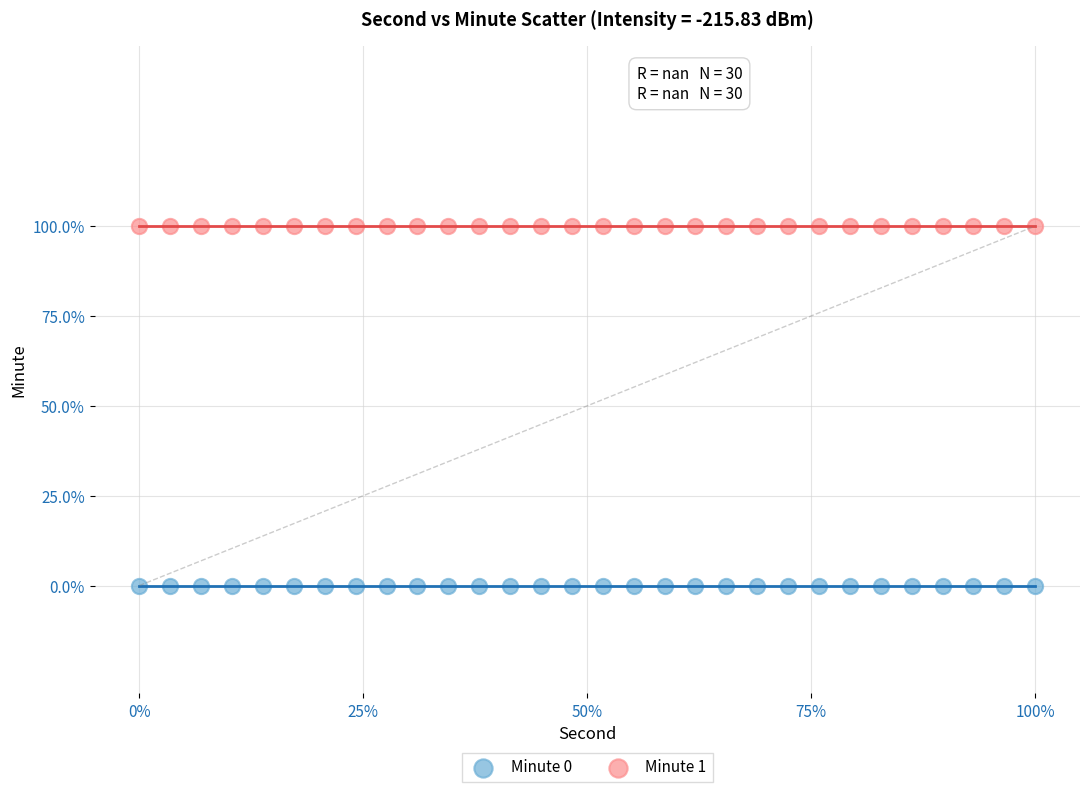

Which series contains the highest Y value?

Minute 1